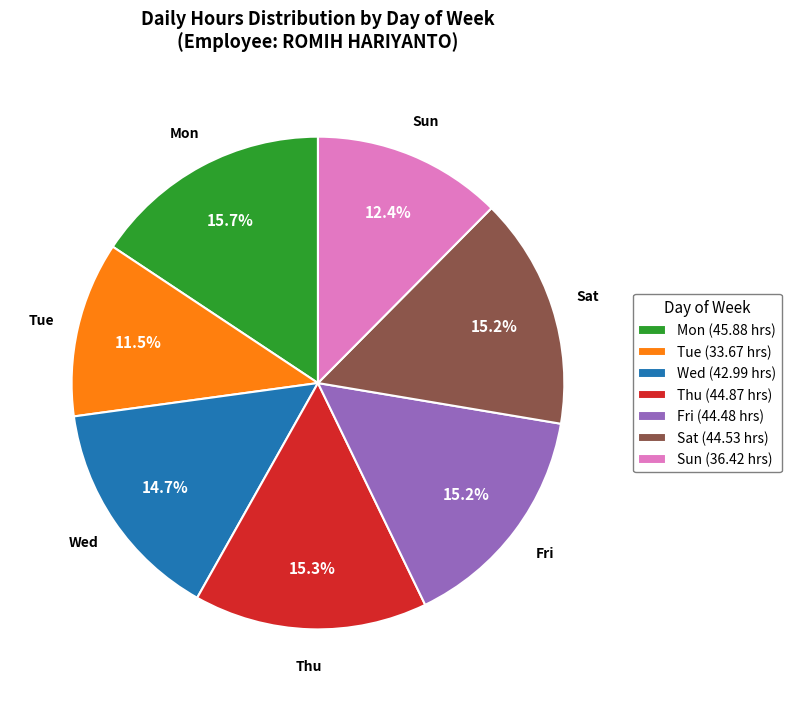

What percentage is NOT represented by Sat (44.53 hrs)?

84.8%